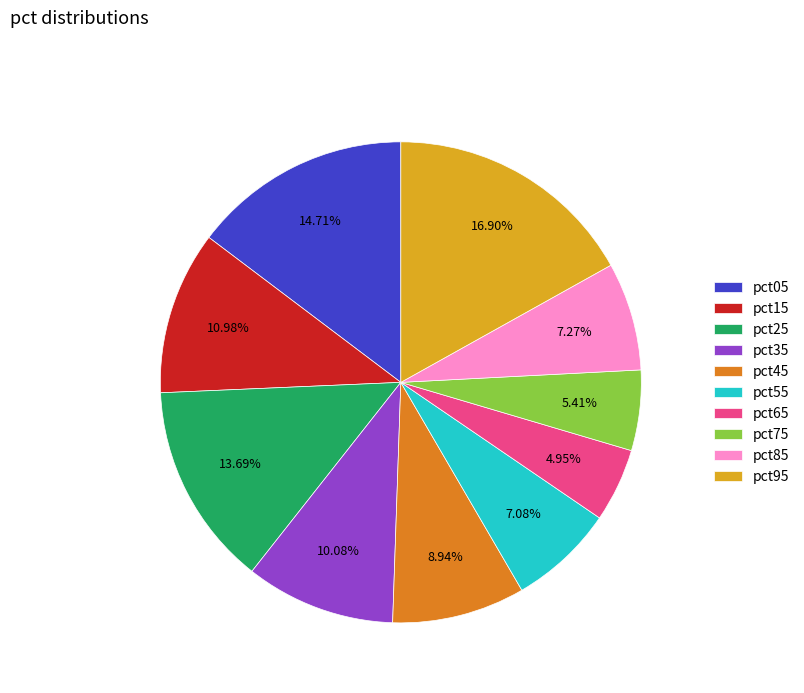

Which has a higher value, pct95 or pct05?

pct95